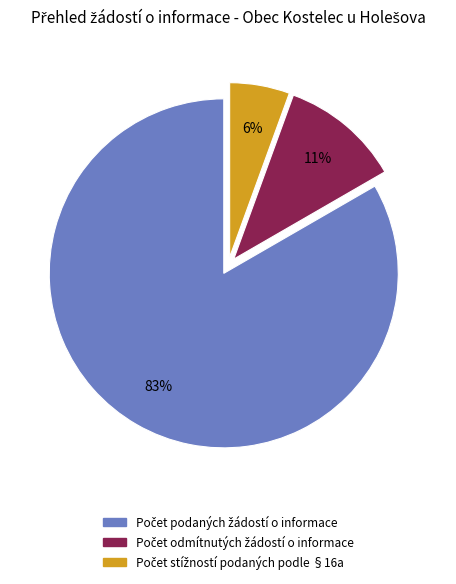

To the nearest percent, what is the average slice percentage?

33%